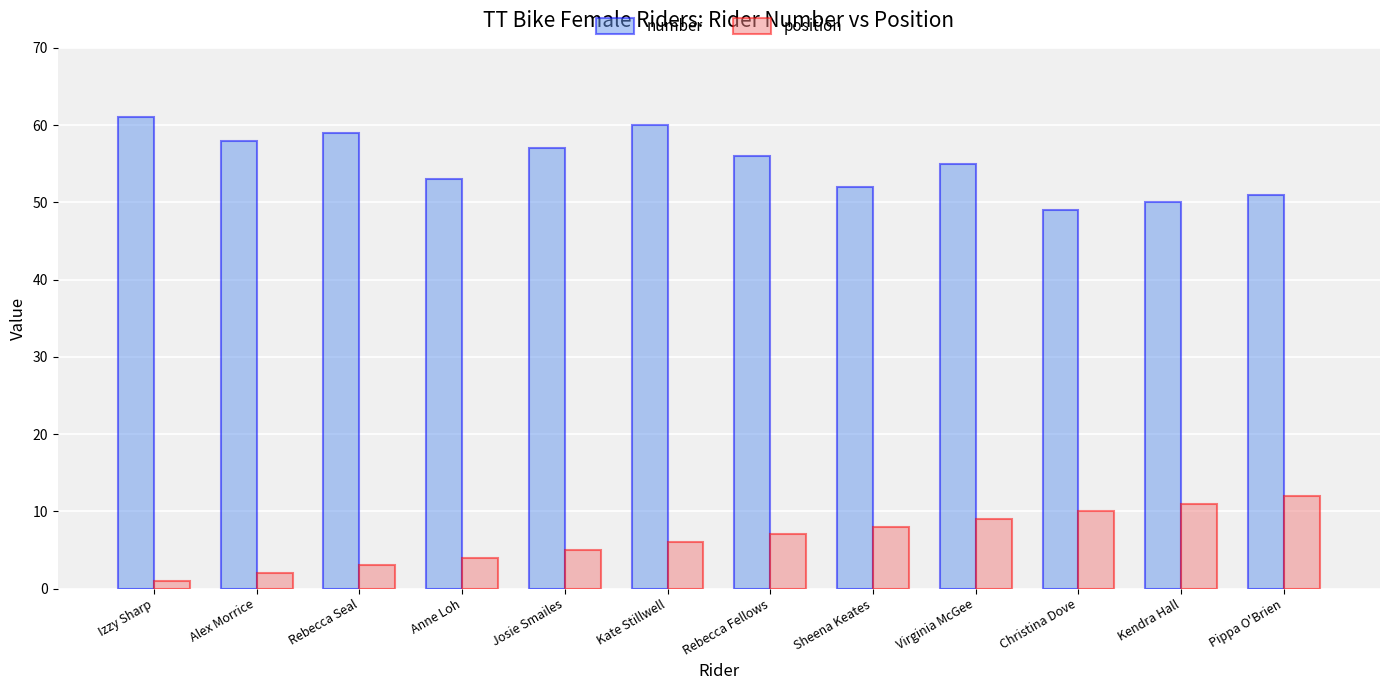

What is the label of the 7th bar from the right?

Kate Stillwell